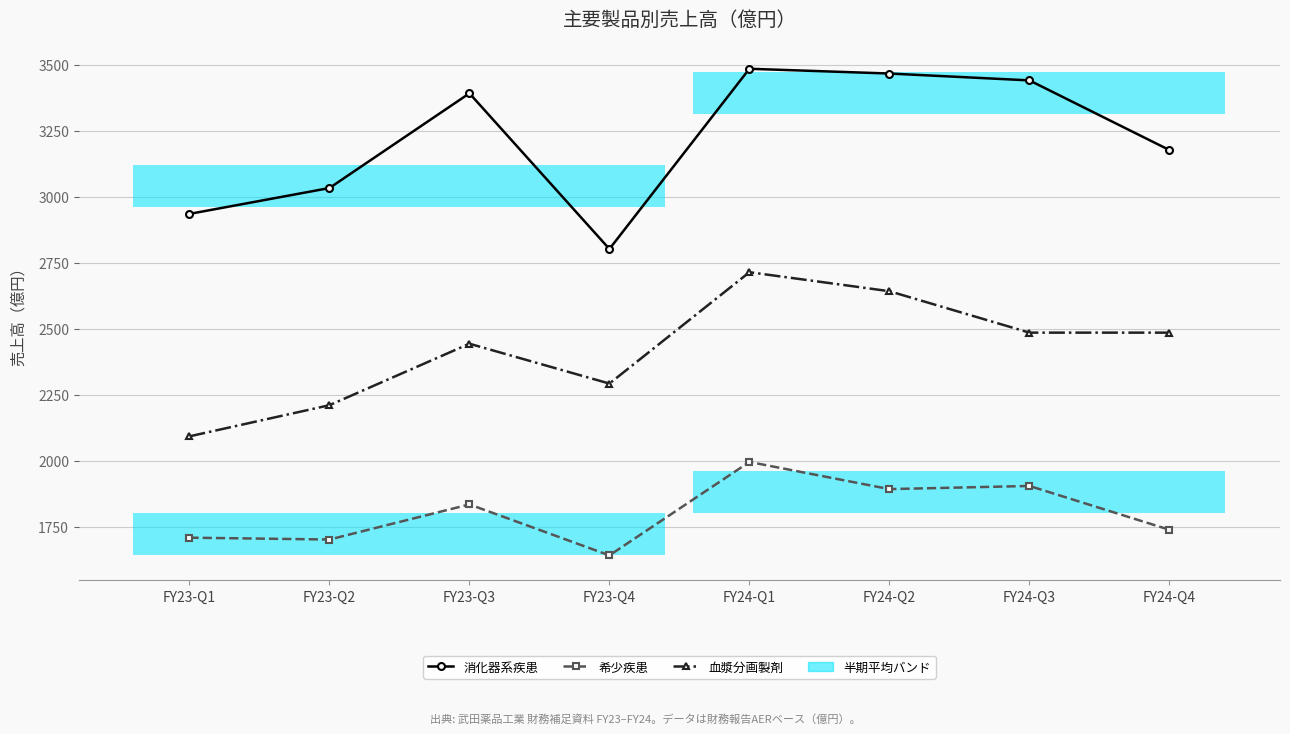

What is the difference between the 血漿分画製剤 values at FY23-Q1 and FY24-Q2?

550